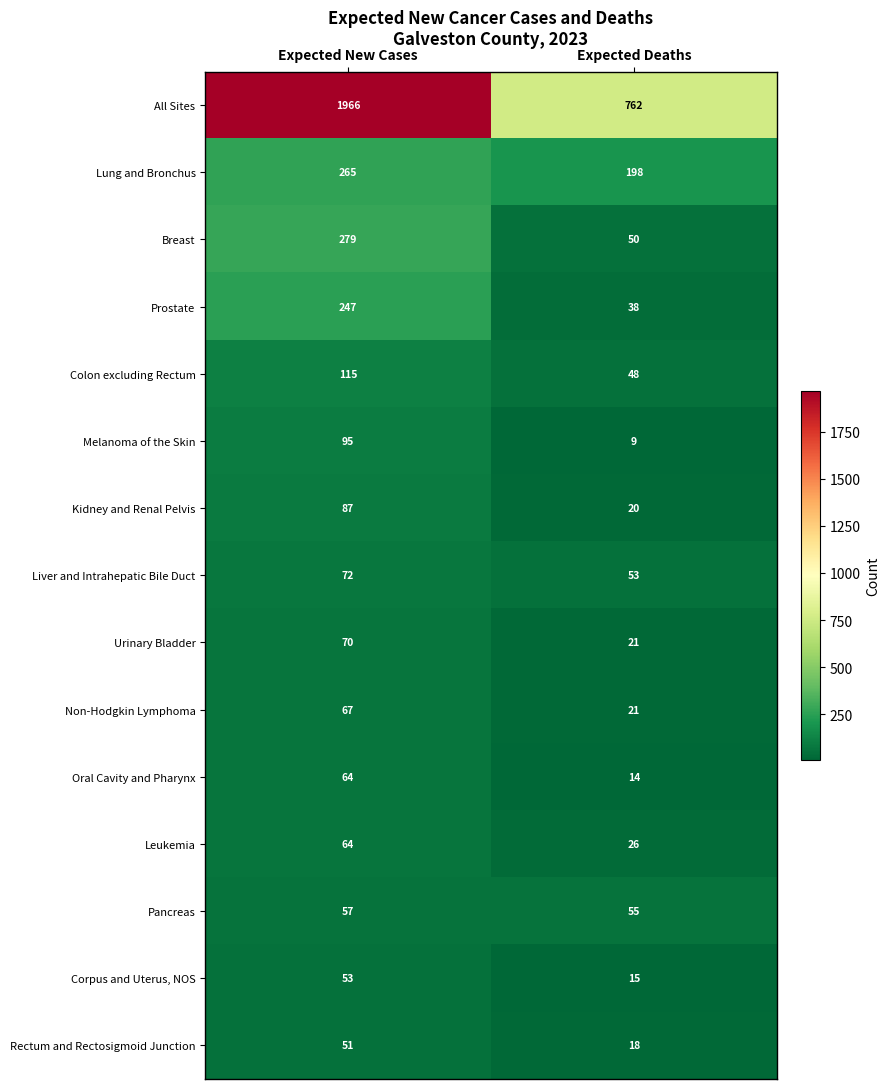

What value does the Non-Hodgkin Lymphoma series have at Expected New Cases, to the nearest 5?

65